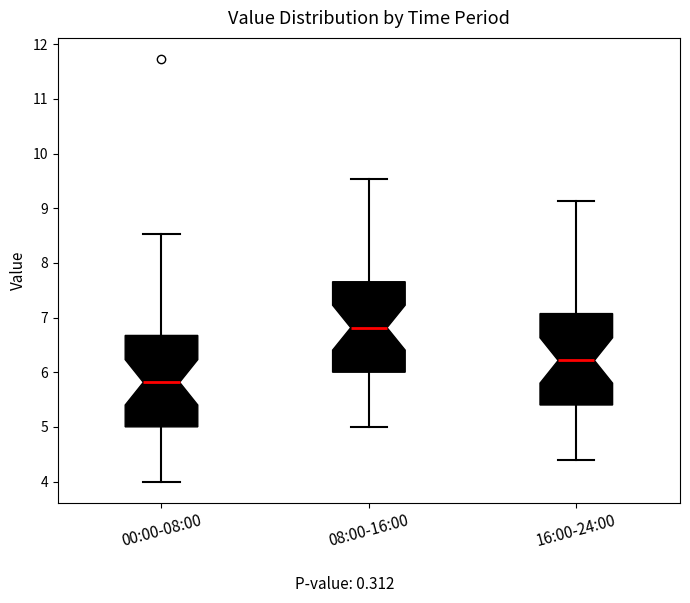

Which box has the lowest median line?

00:00-08:00